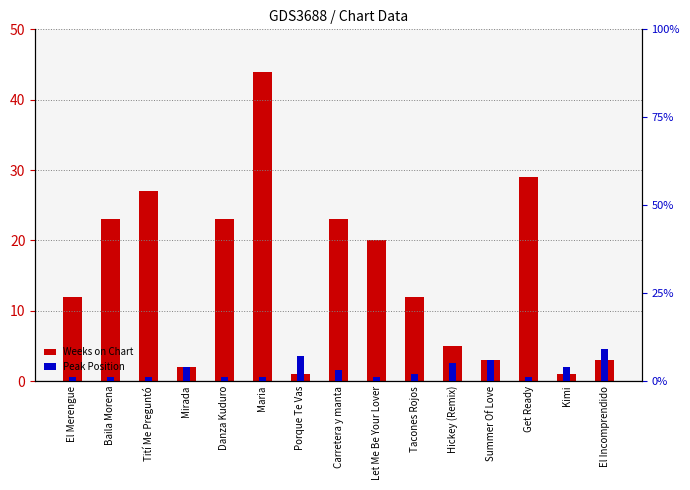

What are all the series names shown in the legend?

Weeks on Chart, Peak Position